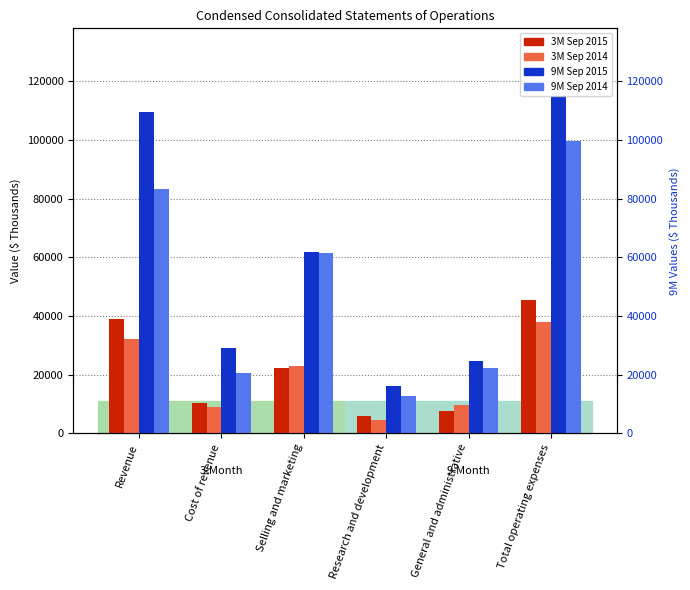

What is the spread (max minus min) of values at Research and development?

11812